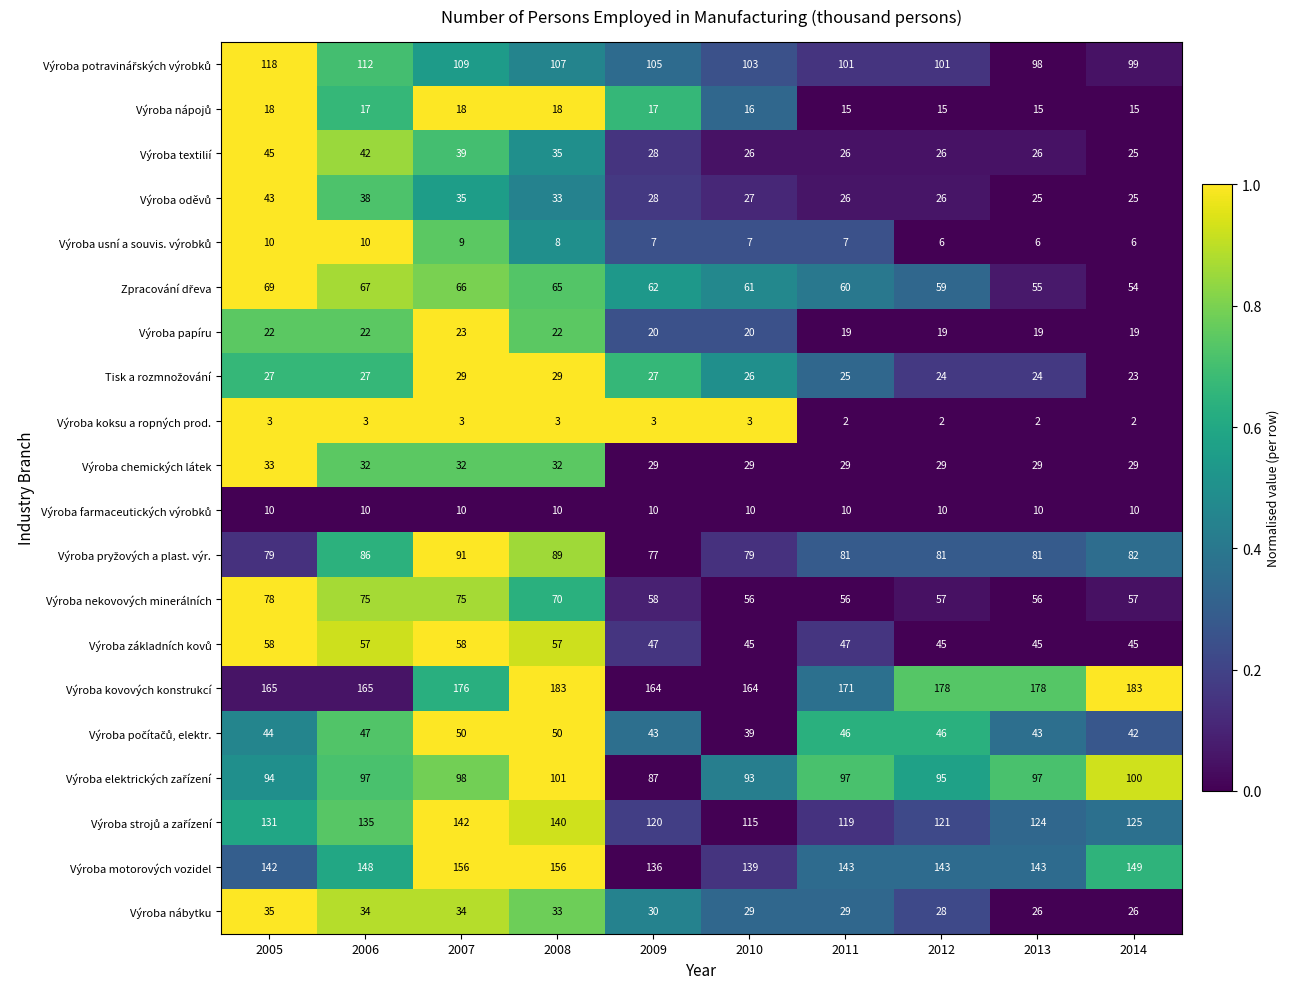

Which series has the largest total across all categories?

Výroba kovových konstrukcí